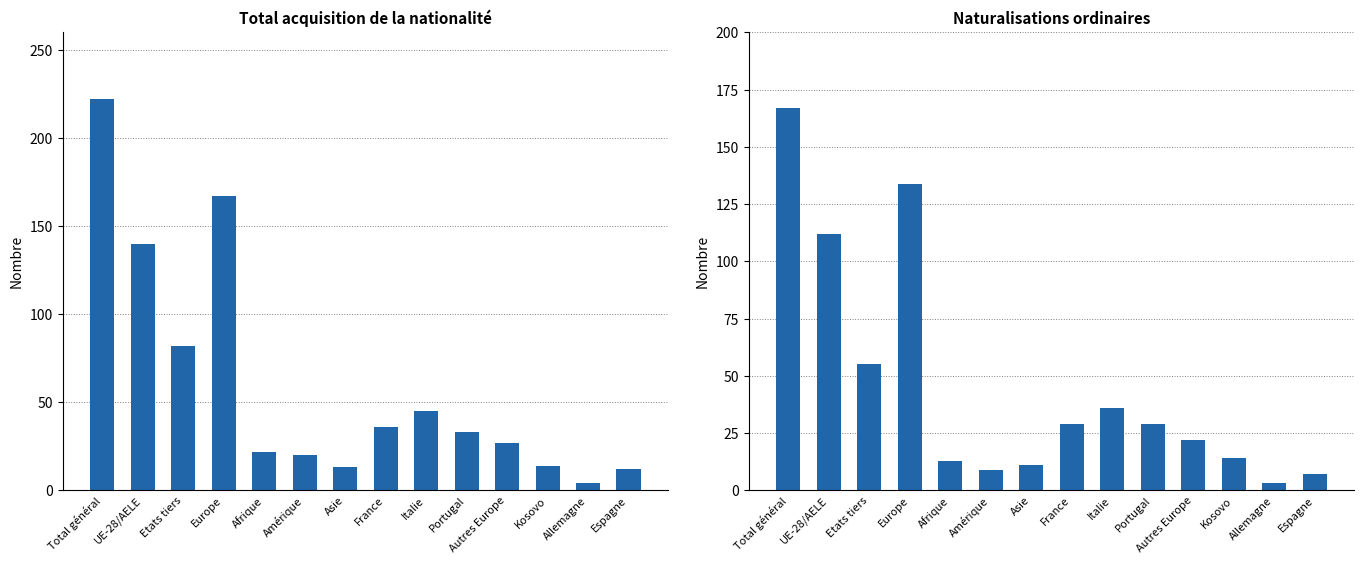

What is the label of the 7th bar from the right?

France